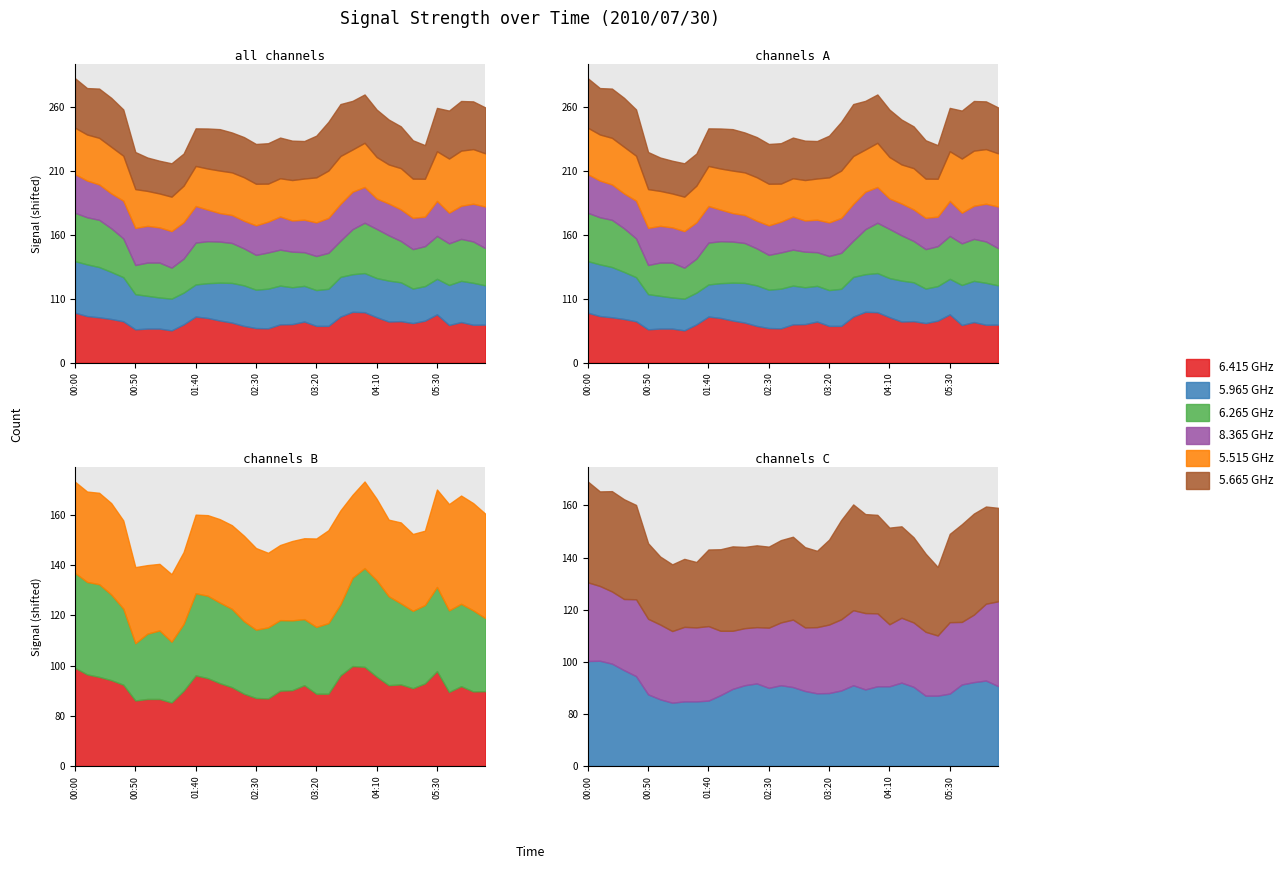

How many interior local valleys does the 6.415 series have?

7